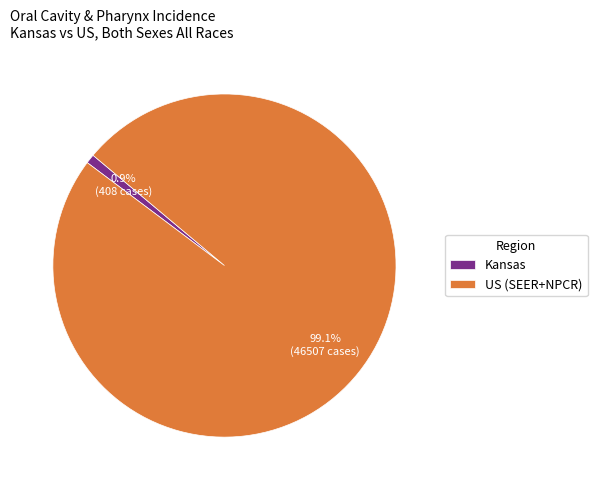

Is there a majority slice in this chart?

Yes